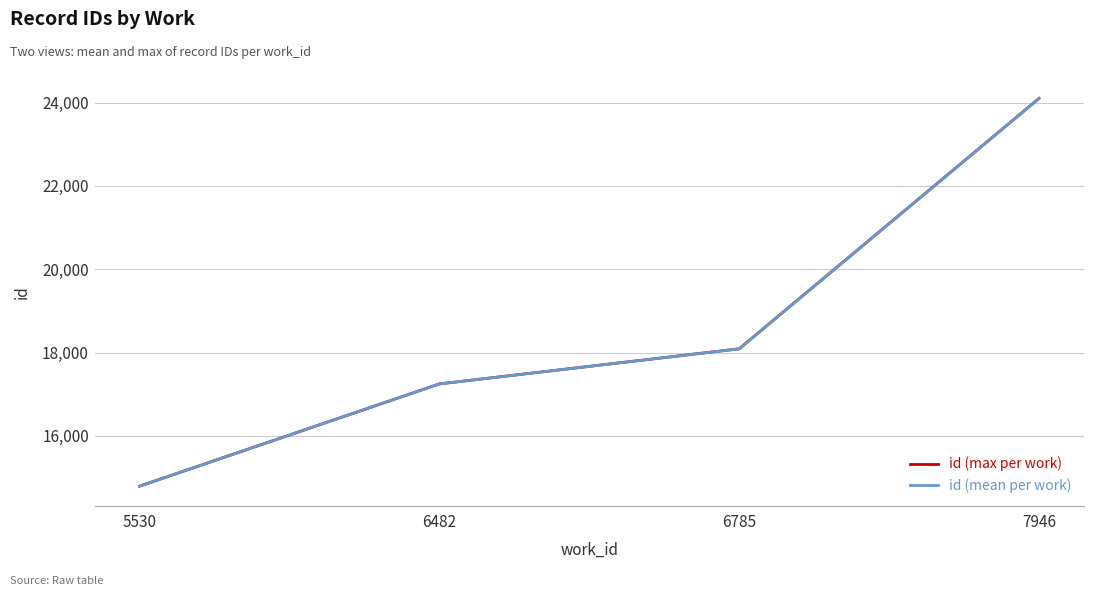

Reading left to right, transcribe all the data shown in this chart.

id (max per work): 5530=14794.0	6482=17248.0	6785=18091.0	7946=24101.0
id (mean per work): 5530=14794.0	6482=17248.0	6785=18089.3	7946=24099.0